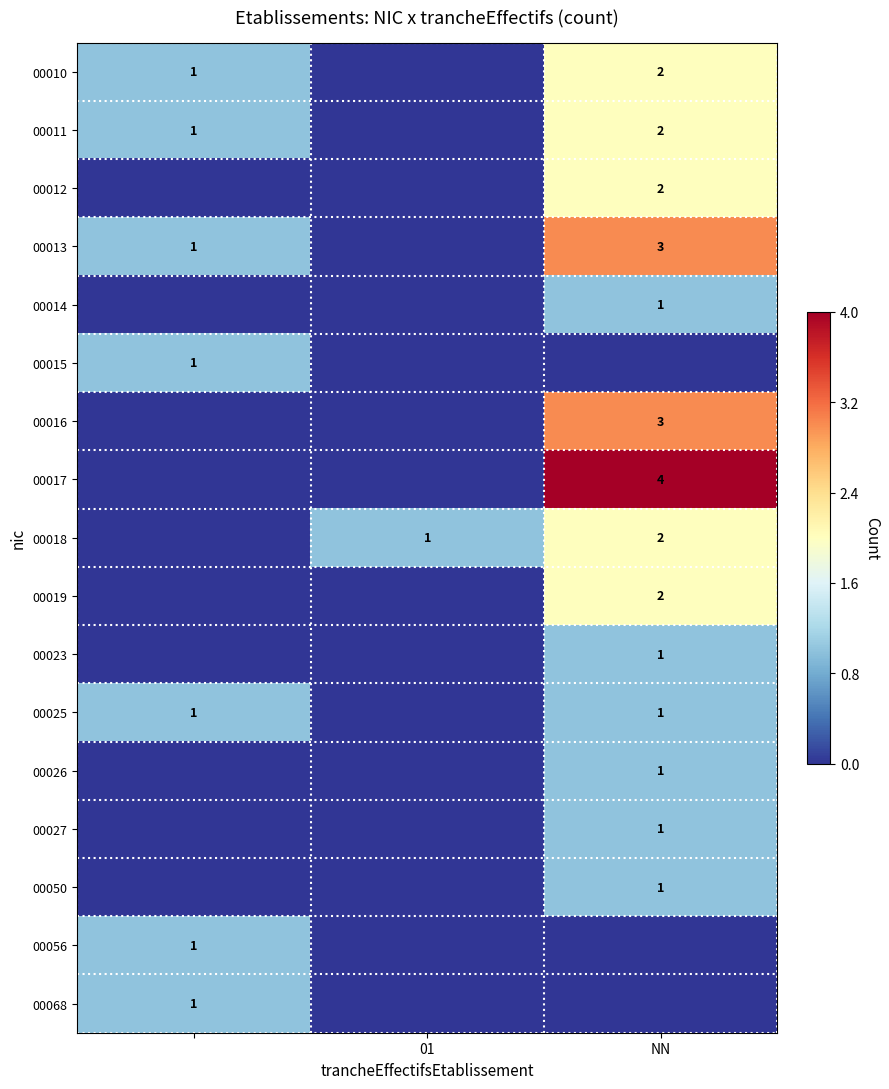

Is it true that 00026 equals 0 at NN?

False